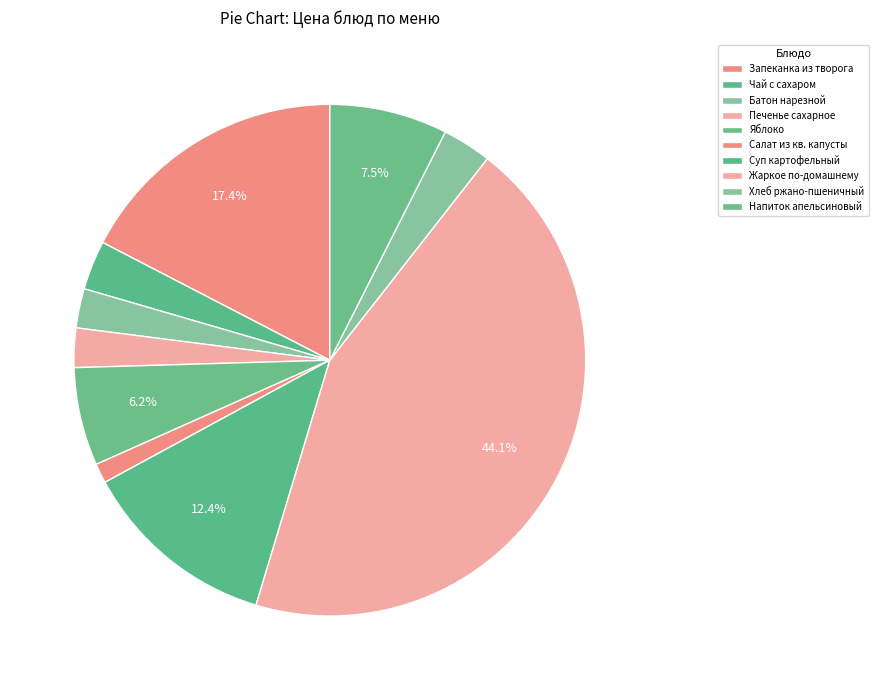

Is there any slice that represents more than half of the pie?

No